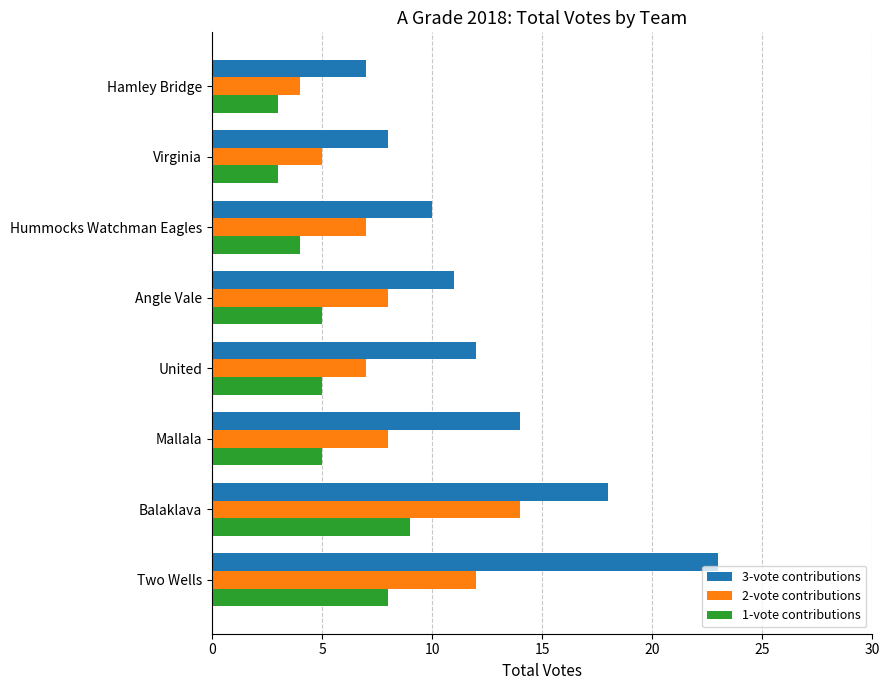

Is it true that 1-vote contributions equals 11 at Two Wells?

False